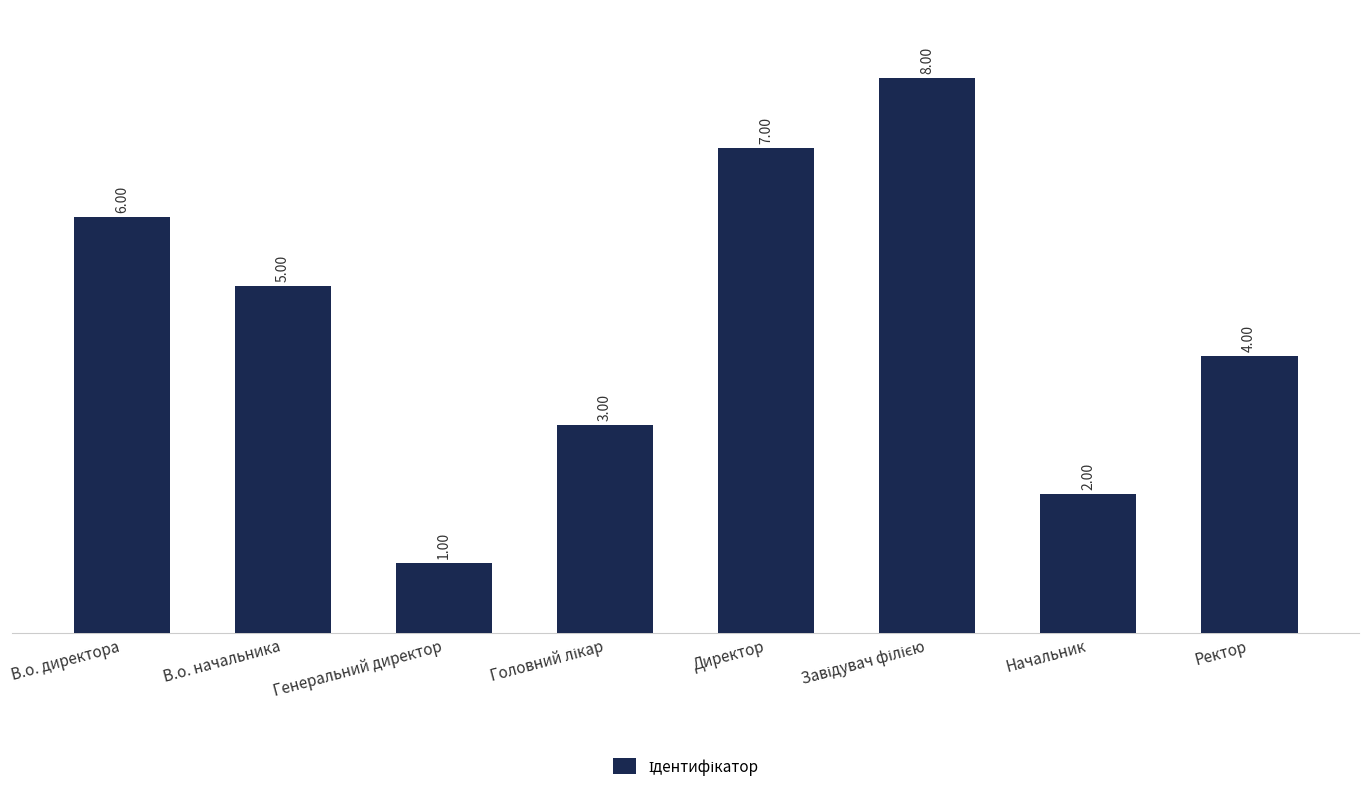

What is the label of the 4th bar from the right?

Директор